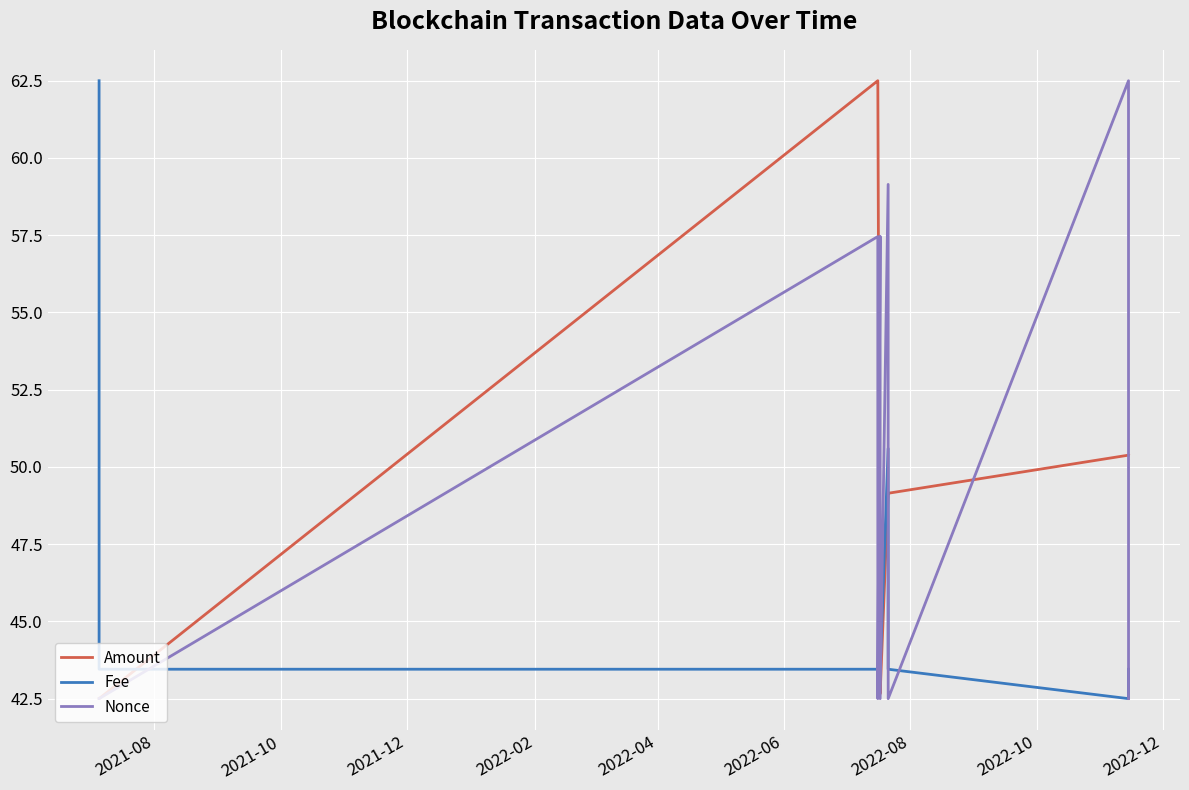

What is the minimum value for Amount?

42.5